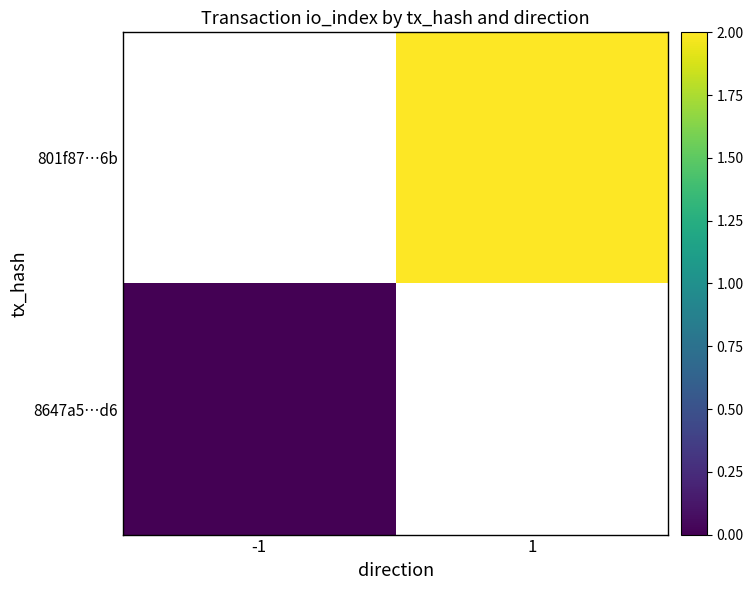

At how many categories does at least one series exceed 0?

1